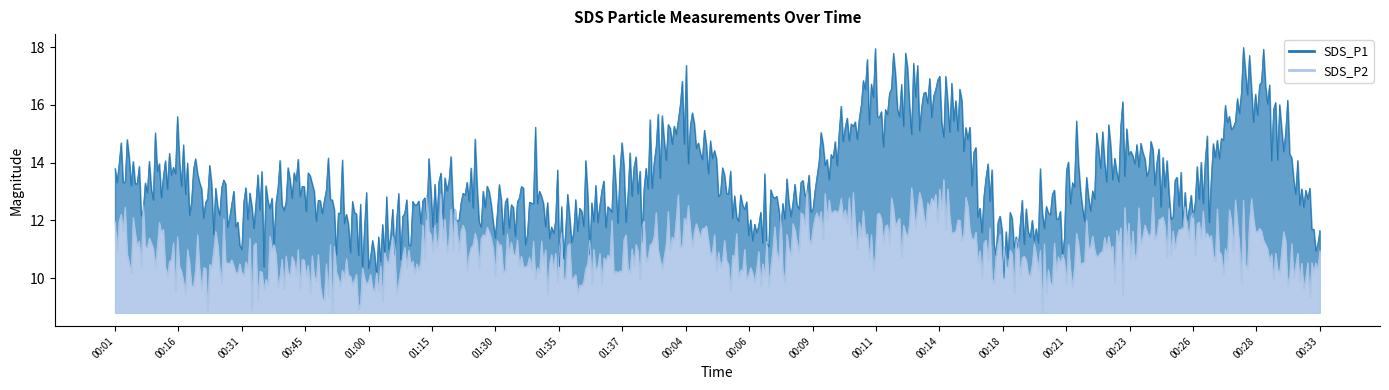

Is the value of SDS_P2 at 00:45 greater than the value of SDS_P1 at 01:37?

No